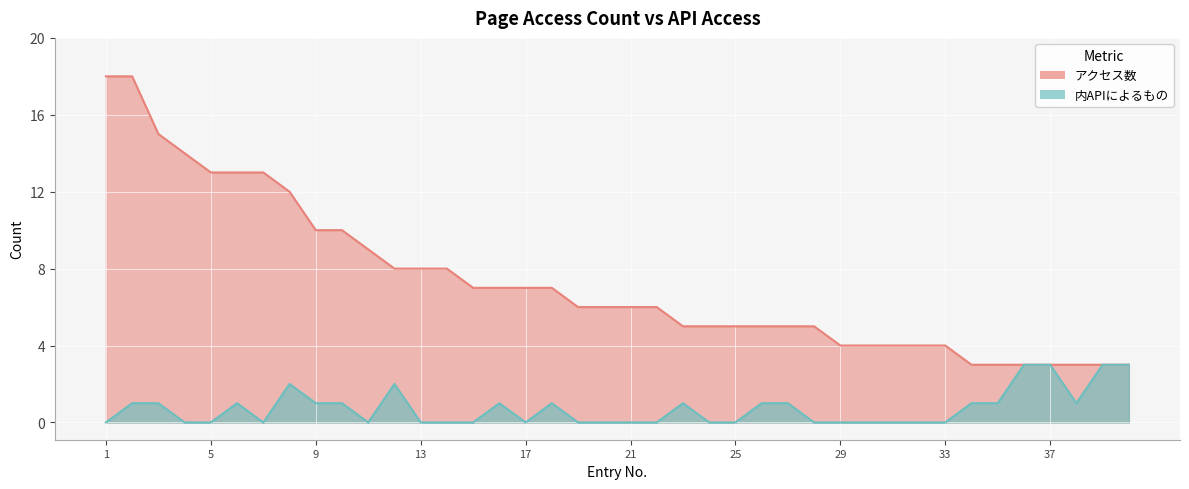

At which label does 内APIによるもの reach its minimum?

1